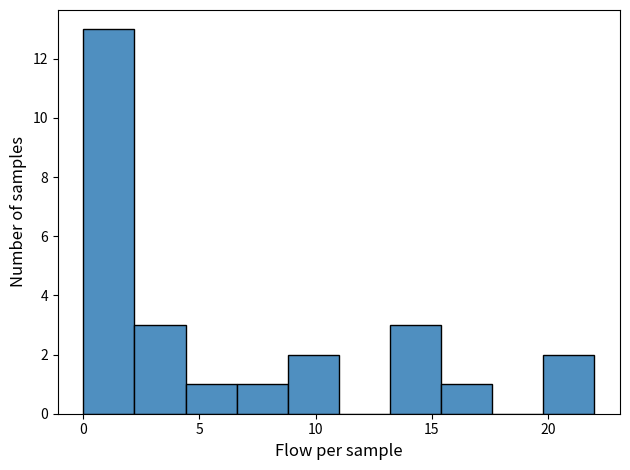

Reading left to right, transcribe this chart: for each bar, give the range it covers on the x-axis and its height. Neither the bar edges nor the heights are printed on the chart, so give them approximately, as read against the axes.

0.0 to 2.2: 13
2.2 to 4.4: 3
4.4 to 6.6: 1
6.6 to 8.8: 1
8.8 to 11.0: 2
11.0 to 13.2: 0
13.2 to 15.4: 3
15.4 to 17.6: 1
17.6 to 19.8: 0
19.8 to 22.0: 2